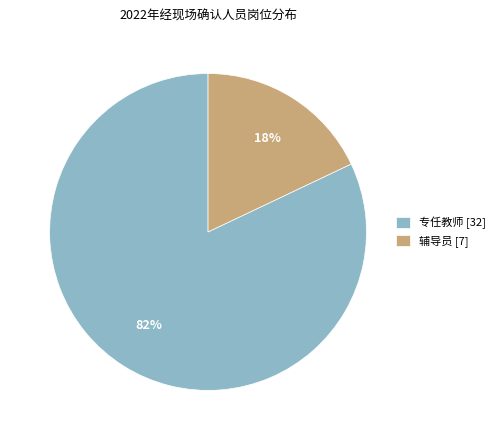

To the nearest percent, what is the average slice percentage?

50%